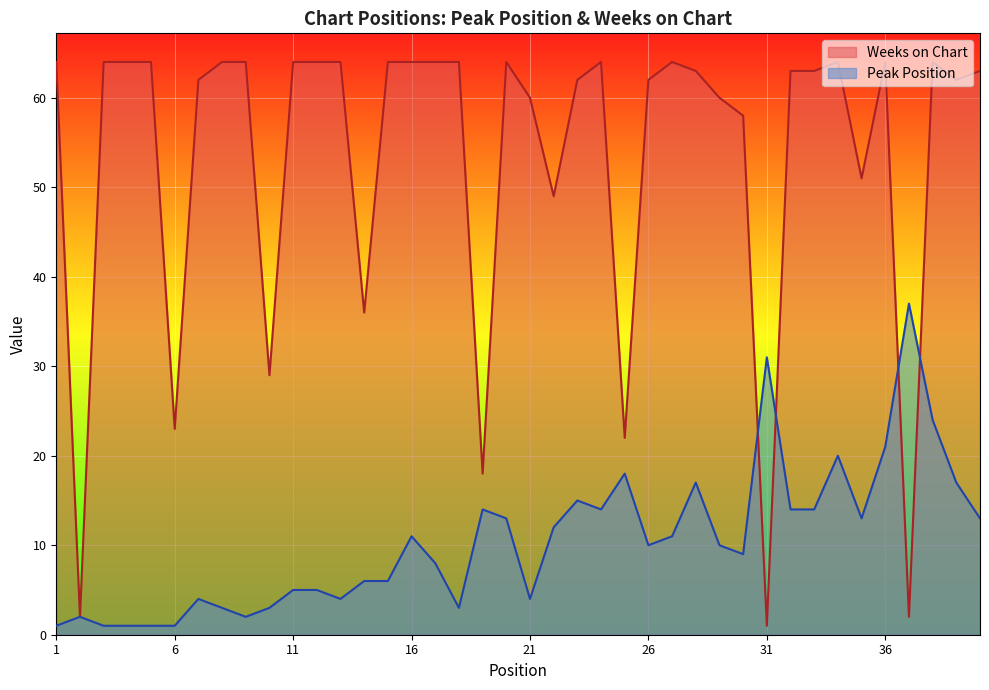

After their last crossing, which series has the higher values: Weeks on Chart or Peak Position?

Weeks on Chart